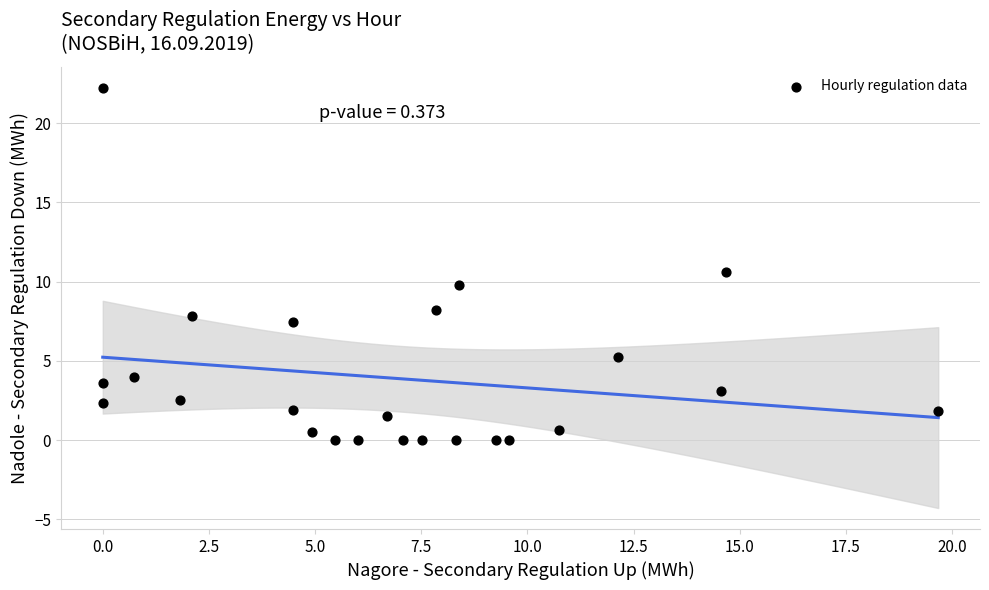

What Y value in the scatter plot is closest to 11?

10.6